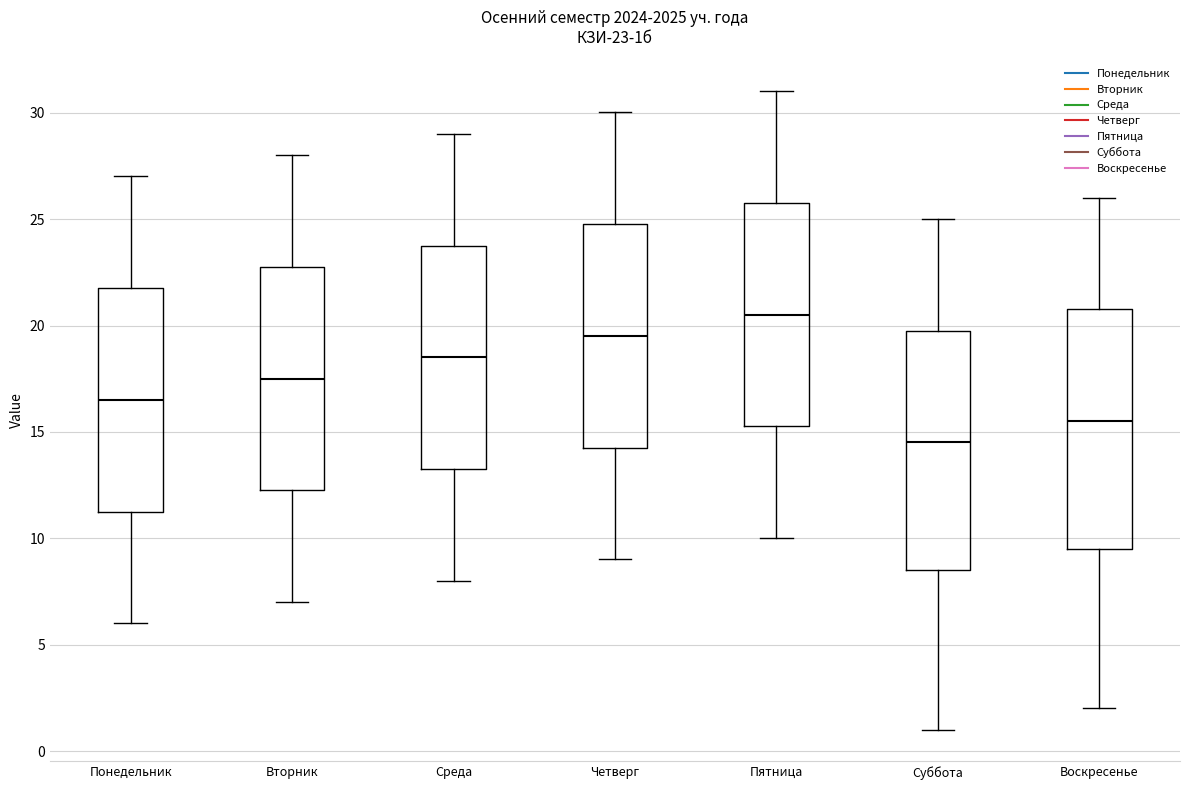

Which box's median line is the lowest?

Суббота